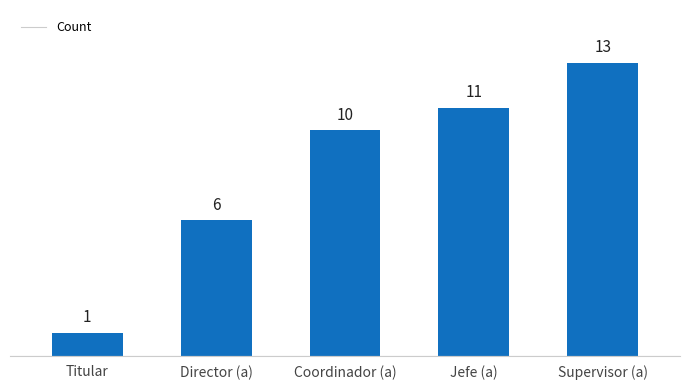

List the labels in order of value, largest first.

Supervisor (a), Jefe (a), Coordinador (a), Director (a), Titular